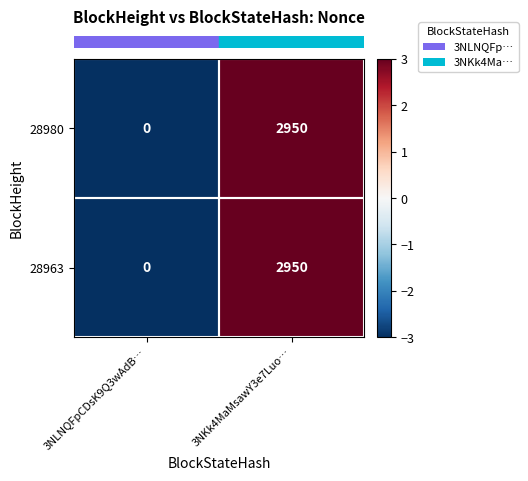

What is the difference between the 28963 values at 3NKk4MaMsawY3e7Luo… and 3NLNQFpCDsK9Q3wAdB…?

2950